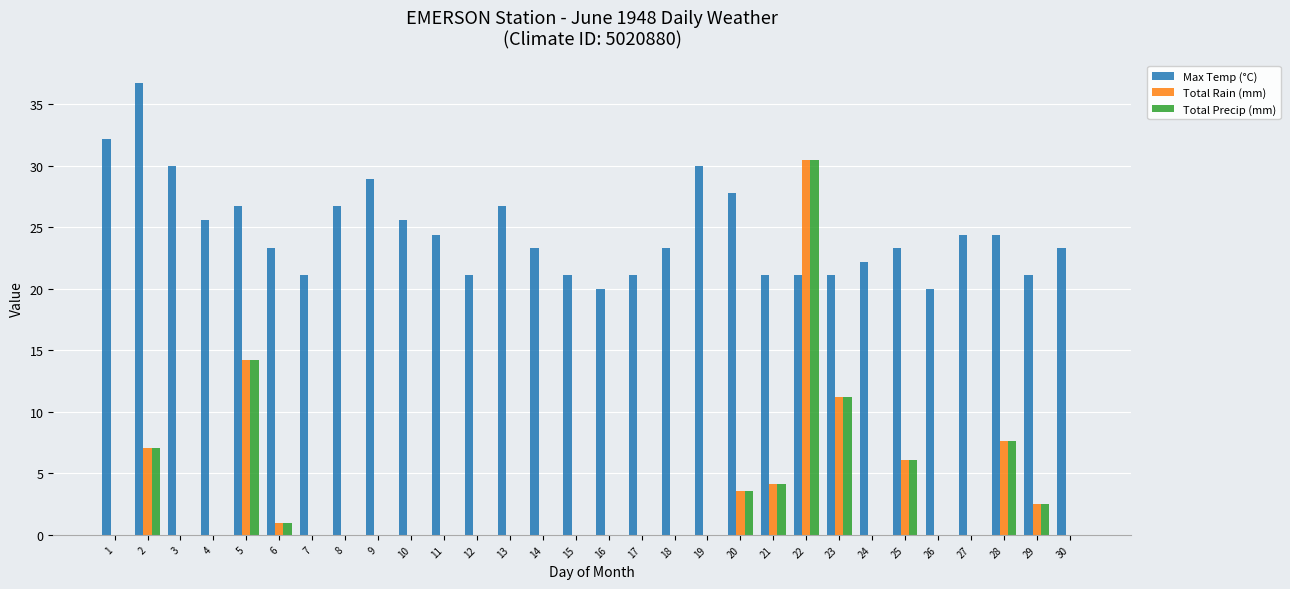

How many data points does each series have?

30